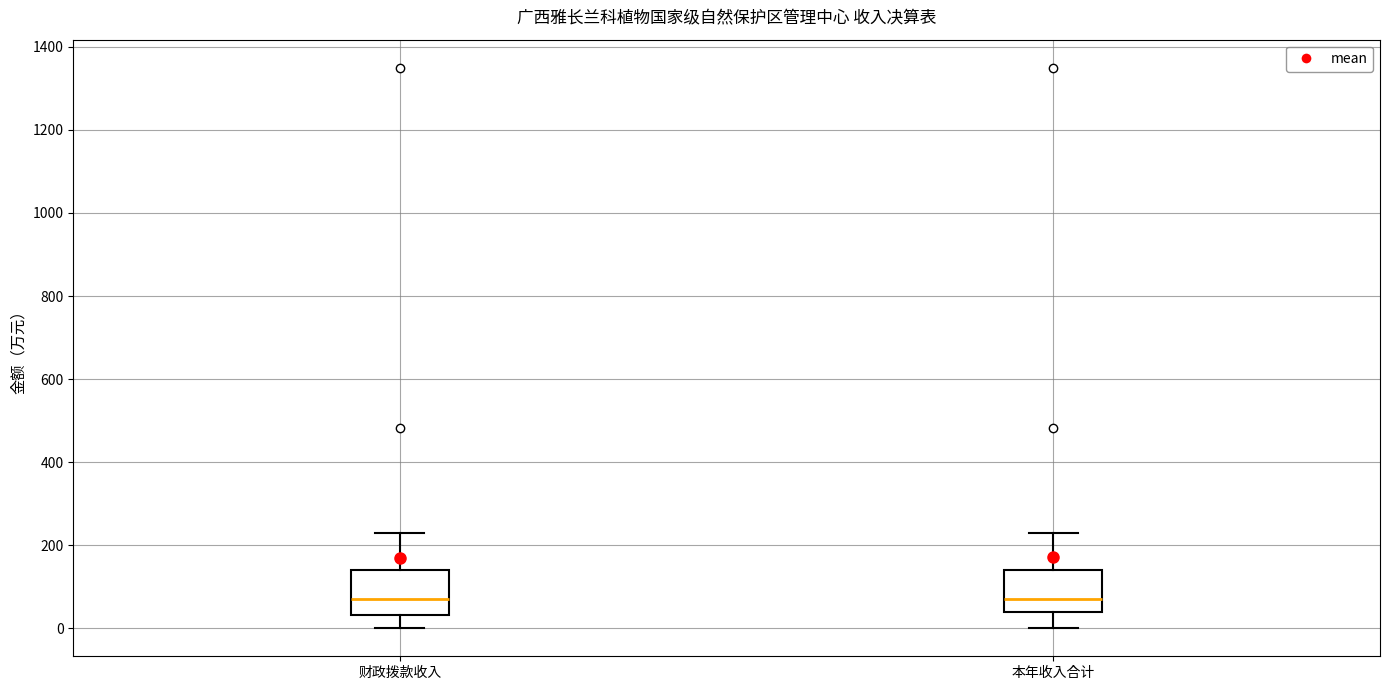

Where does the upper whisker of the box for 本年收入合计 end on the y-axis? The values are not printed on the chart, so give them approximately, as read against the axis.

220